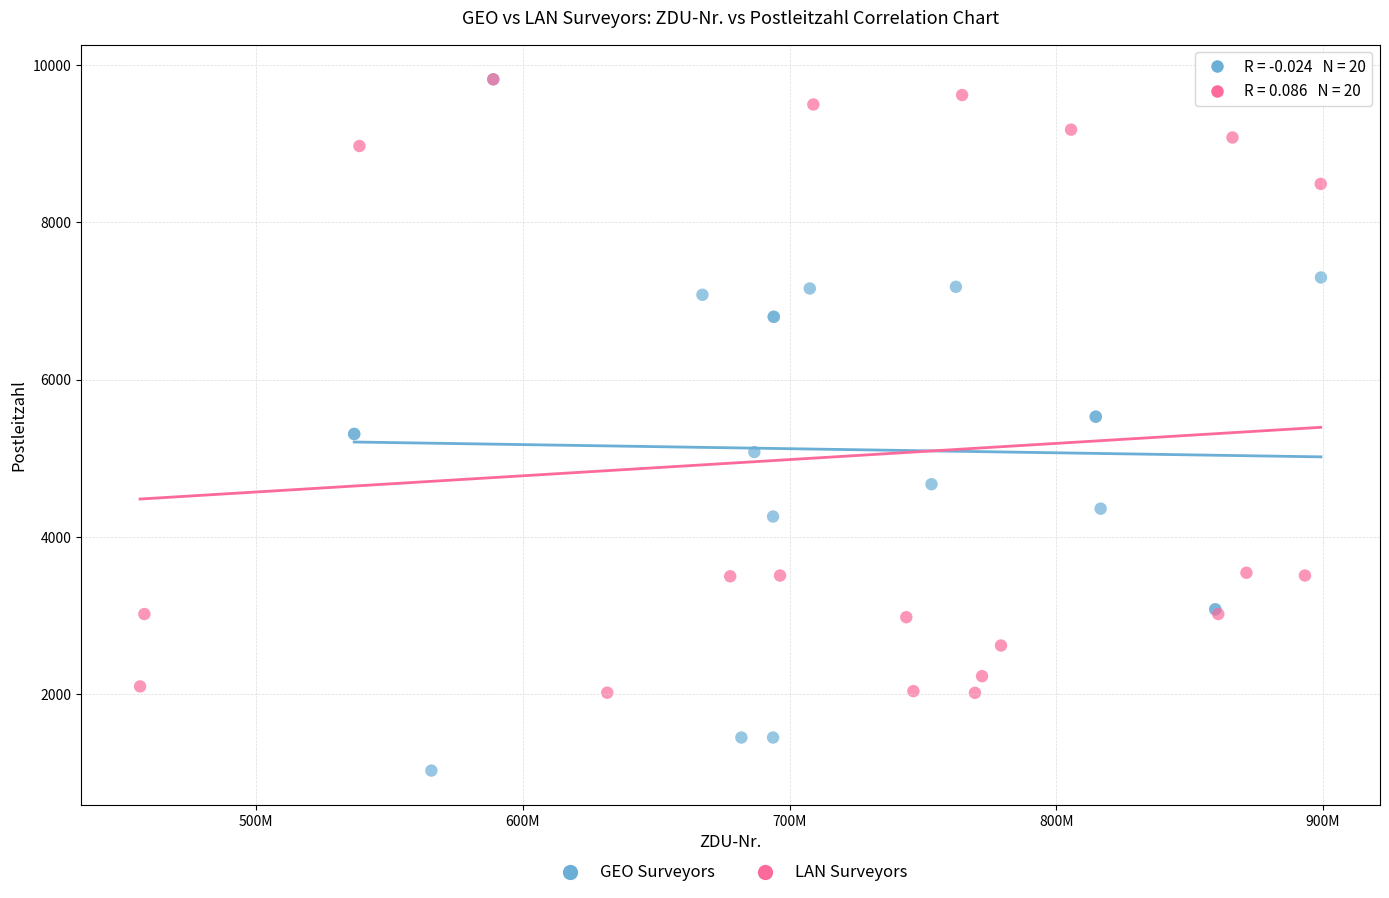

What are all the series names shown in the legend?

GEO Surveyors, LAN Surveyors